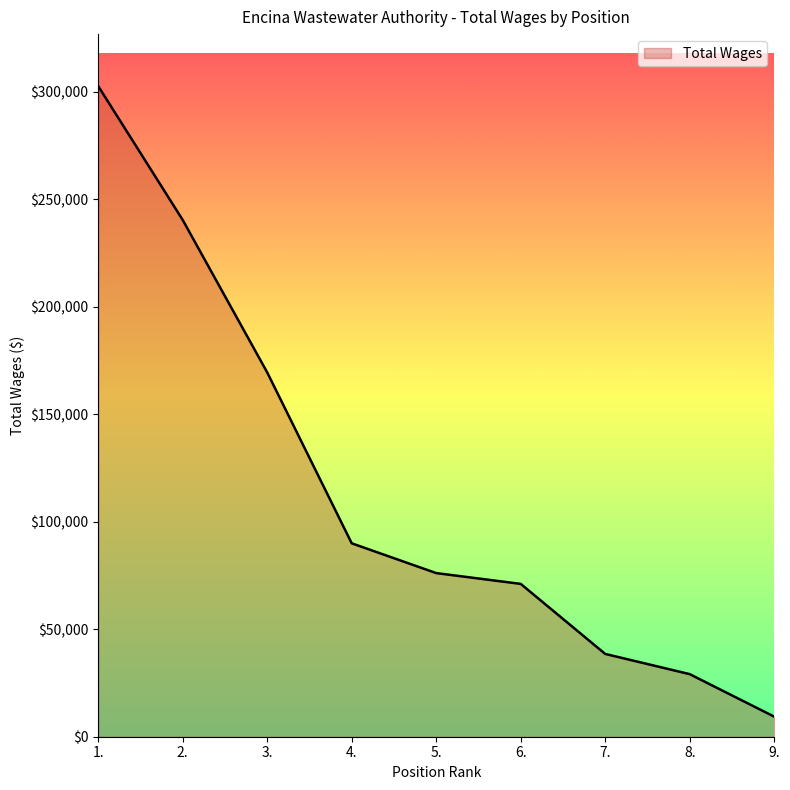

Does the chart have visible grid lines?

No